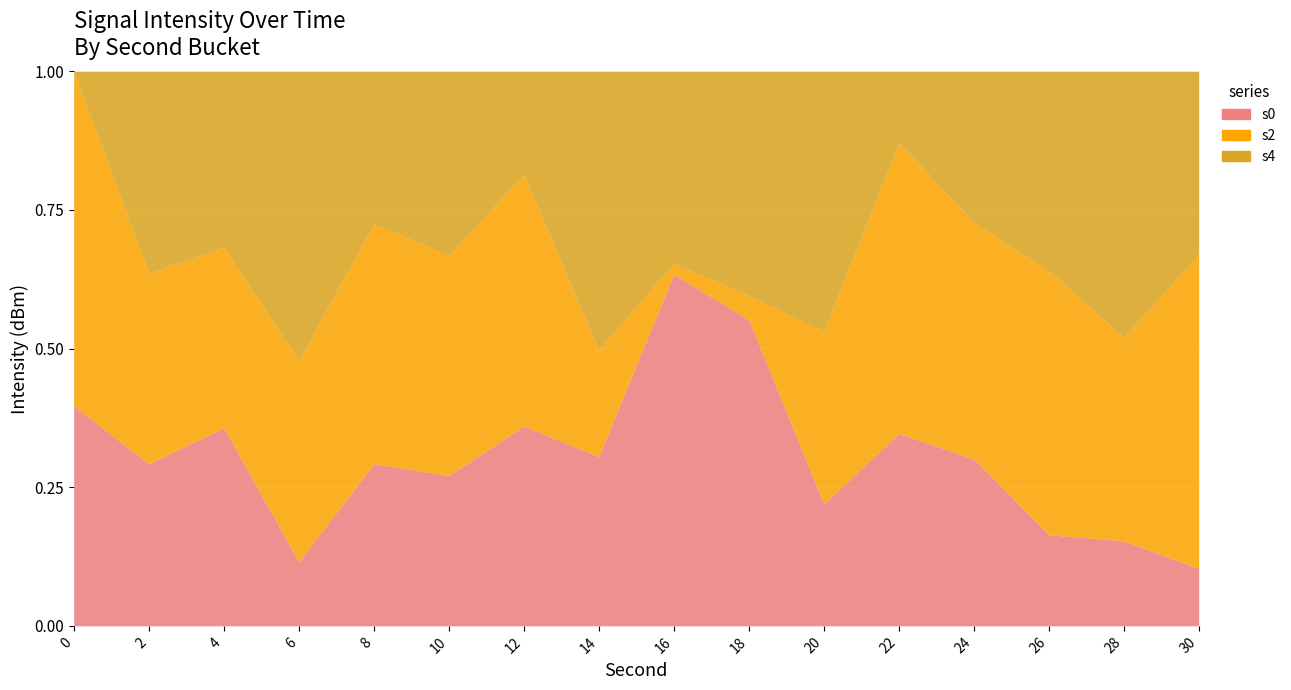

How many intersections are there between s4 and s0?

11